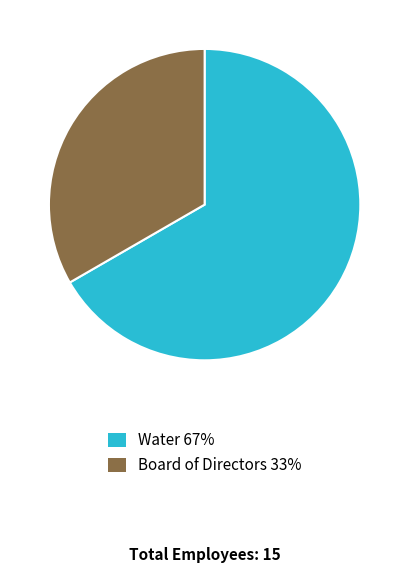

The Water slice represents 67% of the pie. True or false?

True